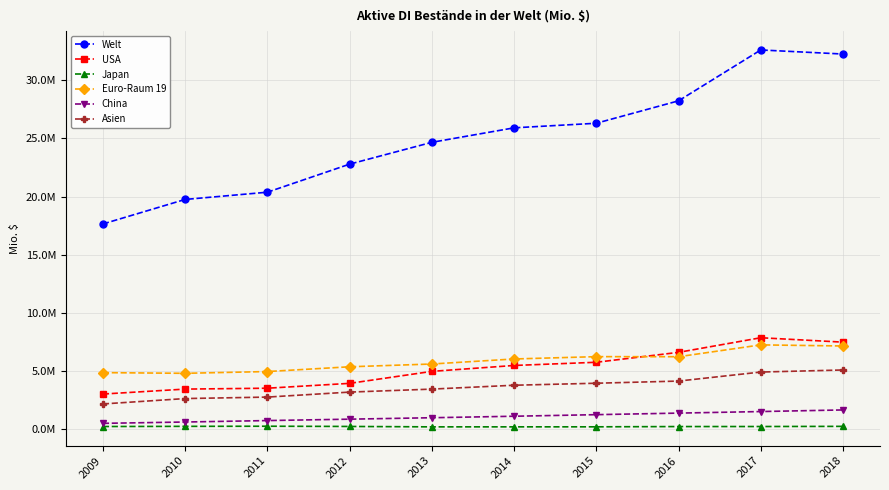

What is the total value across all series at 2015?

43582868.0